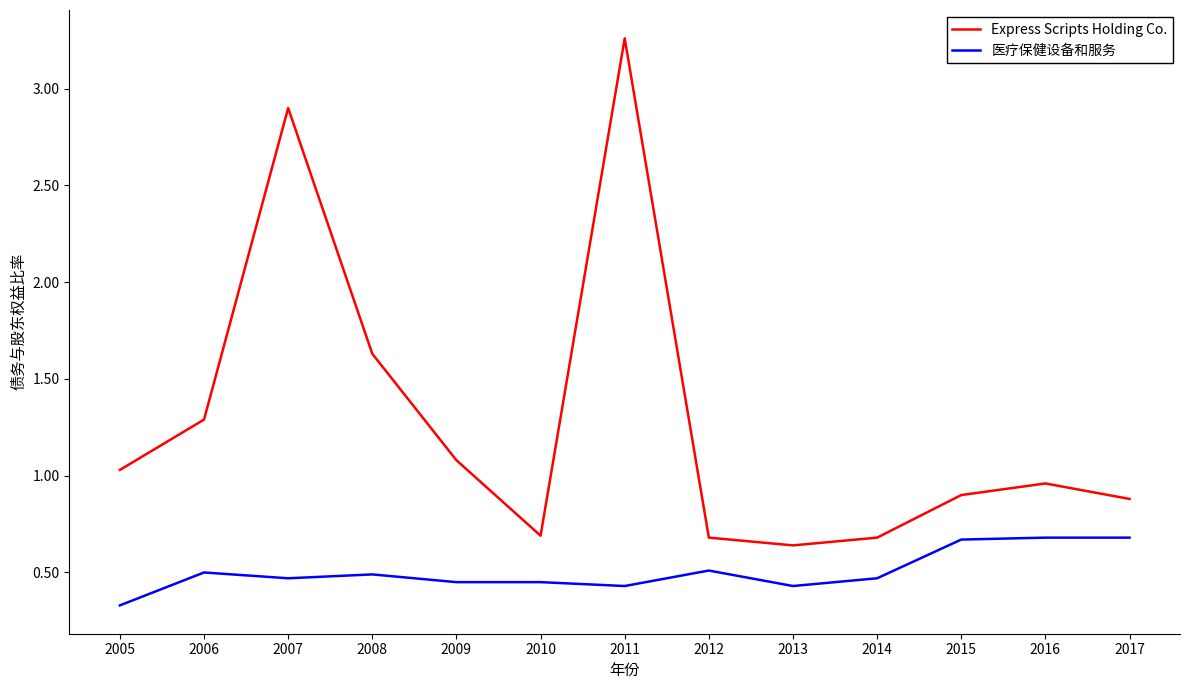

Does the chart have visible grid lines?

No